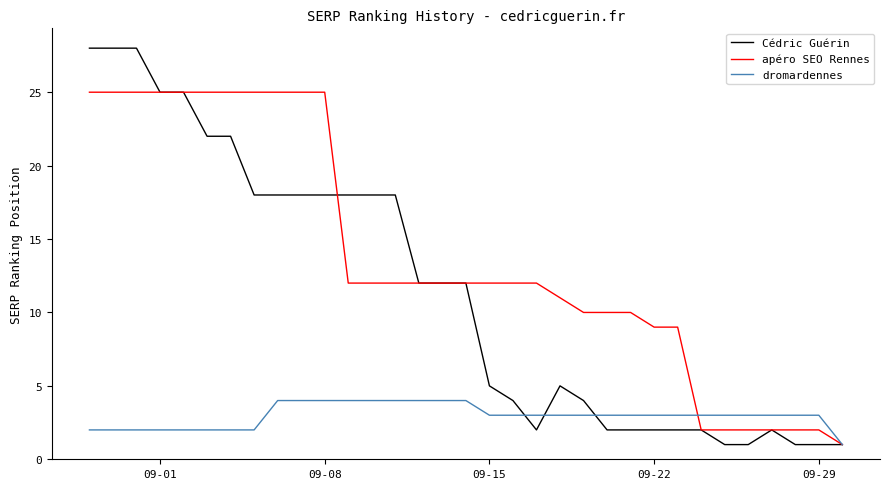

What is the minimum value shown in the chart?

1